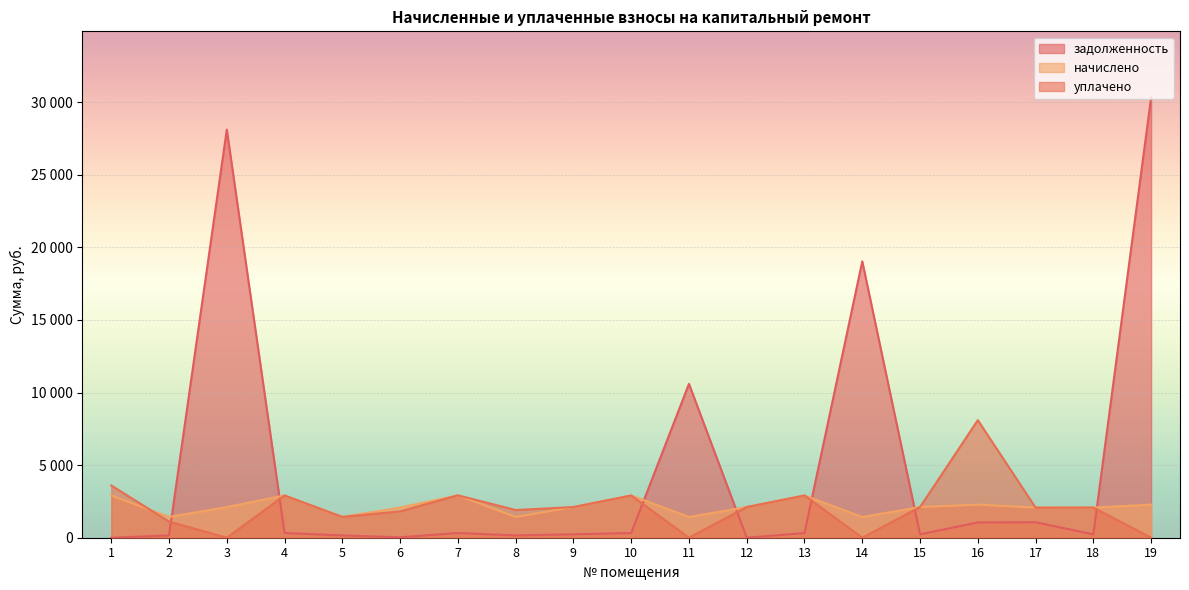

How many intersections are there between задолженность and начислено?

7